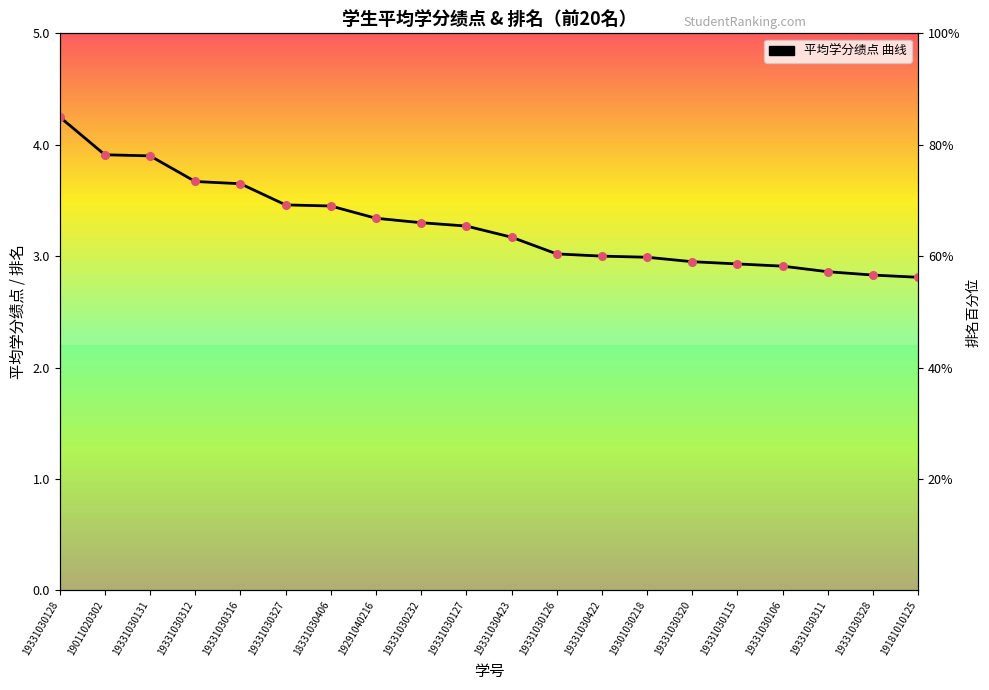

Between 19331030320 and 19331030422, which is larger?

19331030422